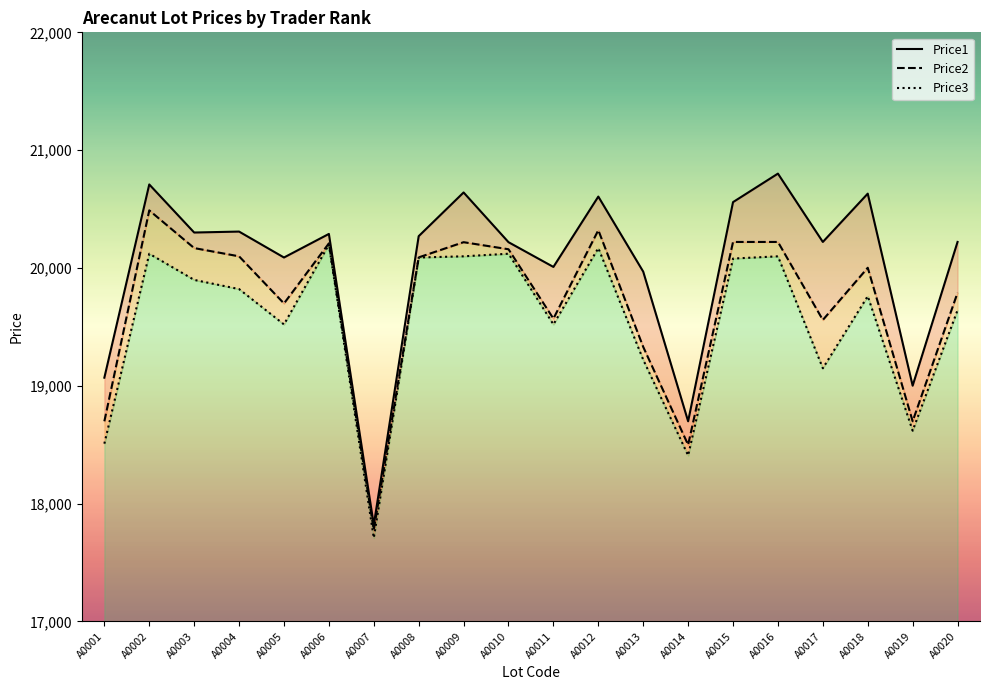

How many series are shown in this chart?

3